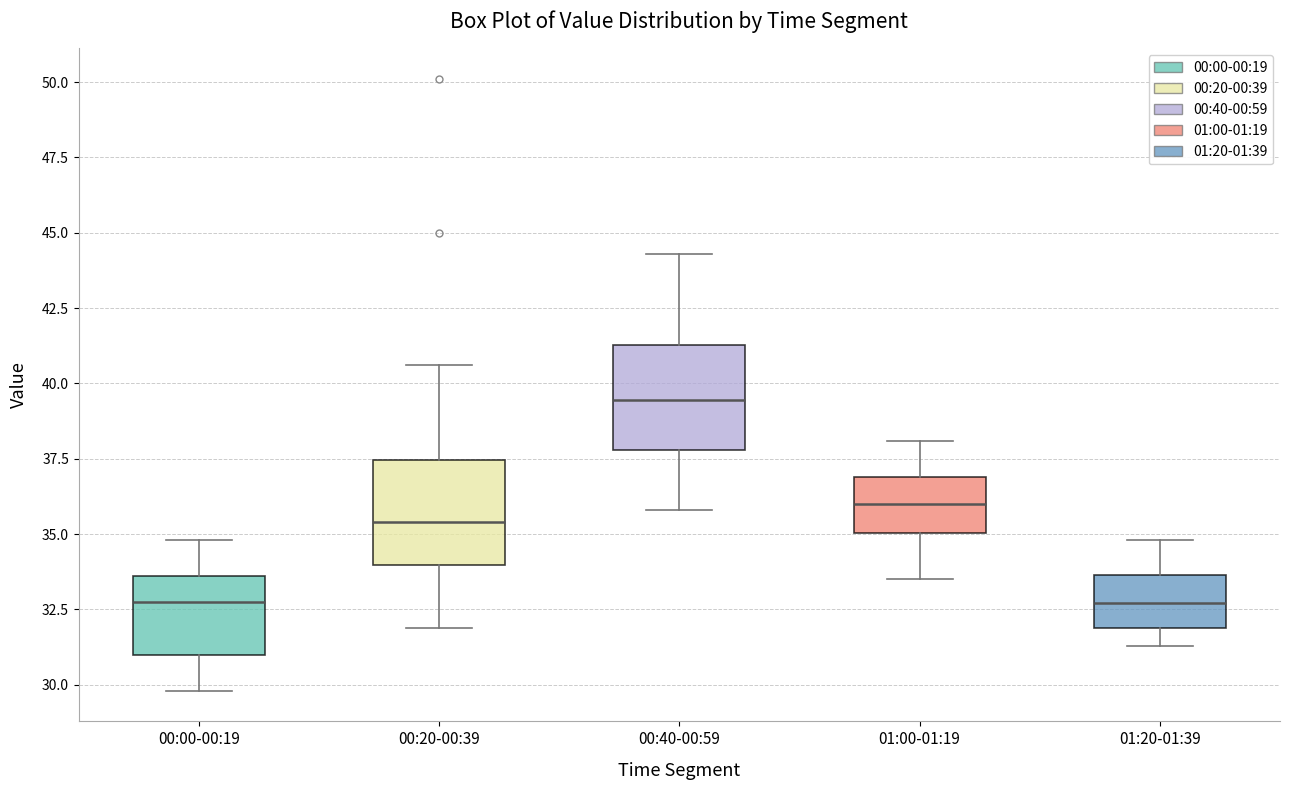

Reading left to right, transcribe this box plot: for each box, give where its median line is, the range the box spans, and where its two whiskers end, as read against the y-axis. The values are not printed on the chart, so give them approximately, as read against the axis.

00:00-00:19: median 33.0, box 31.0 to 33.5, whiskers 30.0 to 35.0
00:20-00:39: median 35.5, box 34.0 to 37.5, whiskers 32.0 to 40.5
00:40-00:59: median 39.5, box 38.0 to 41.5, whiskers 36.0 to 44.5
01:00-01:19: median 36.0, box 35.0 to 37.0, whiskers 33.5 to 38.0
01:20-01:39: median 32.5, box 32.0 to 33.5, whiskers 31.5 to 35.0